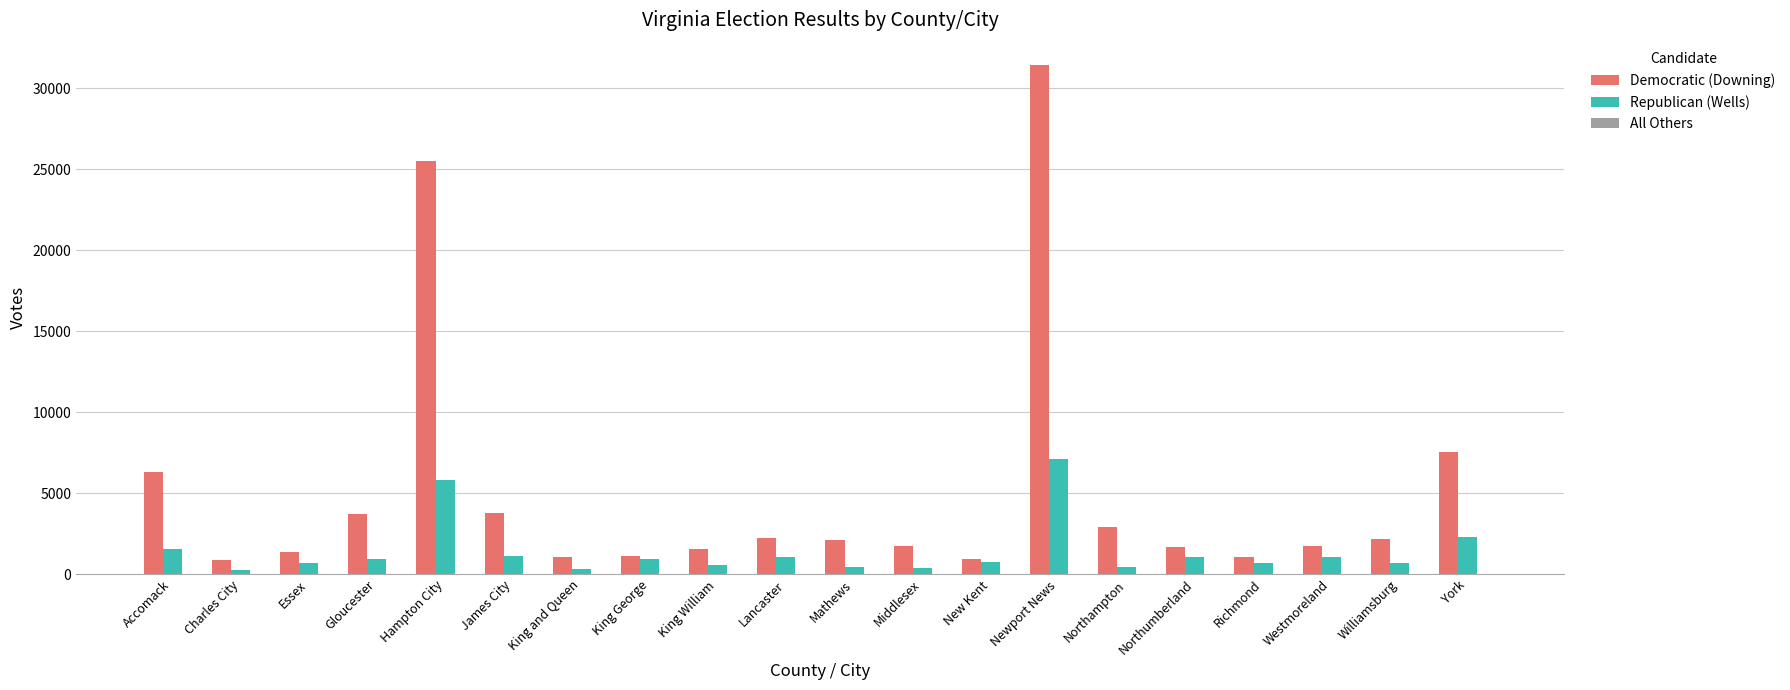

What is the sum of the Republican (Wells) values at Northumberland and Westmoreland?

2169